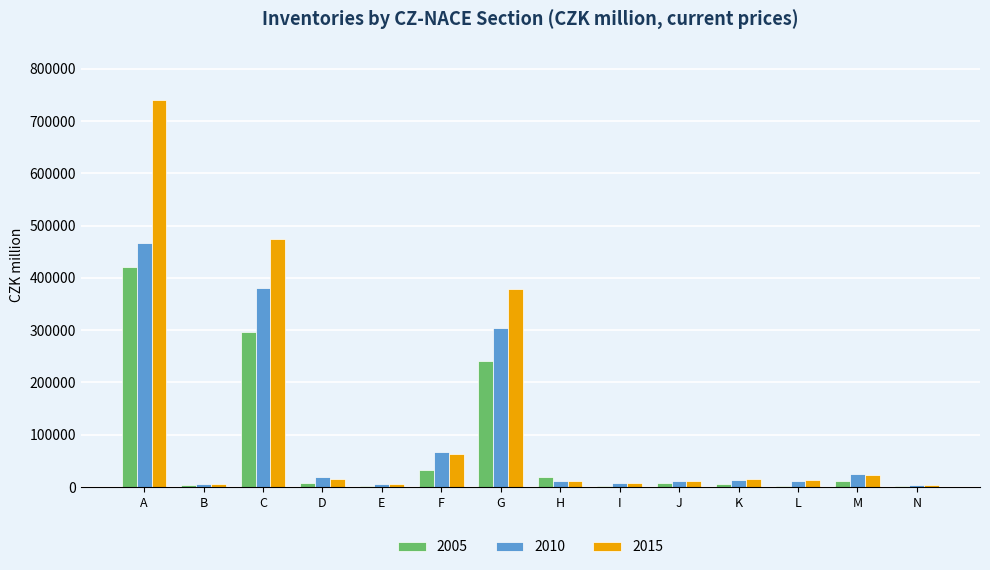

Is the value of 2015 at M greater than the value of 2005 at K?

Yes